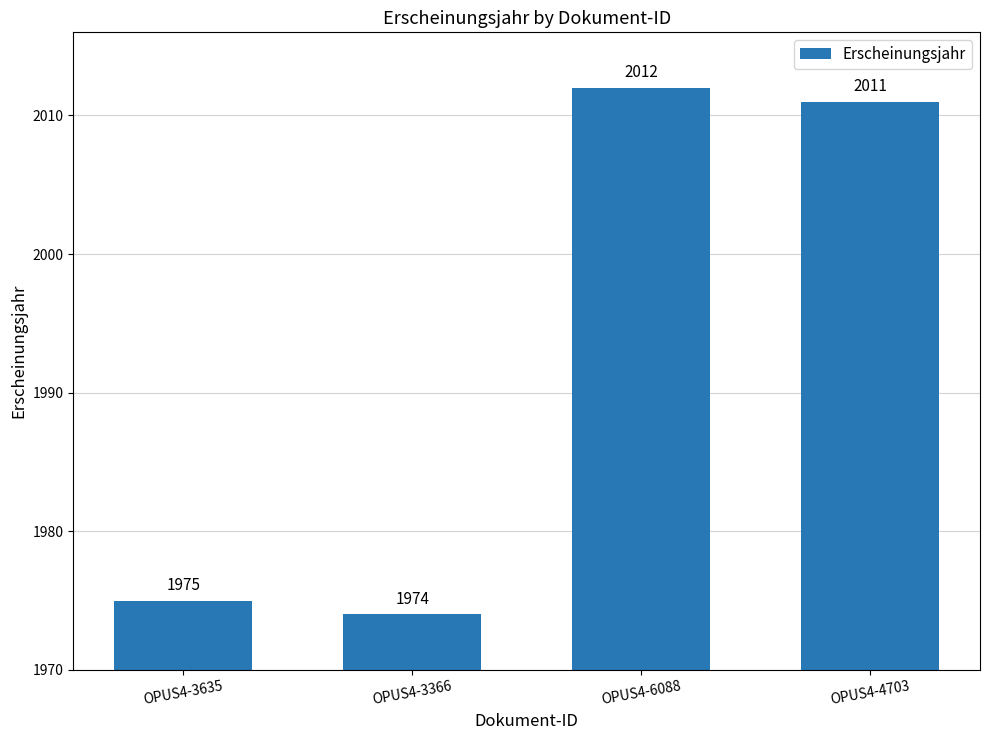

Reading left to right, what are all the values shown in this chart?

1975	1974	2012	2011